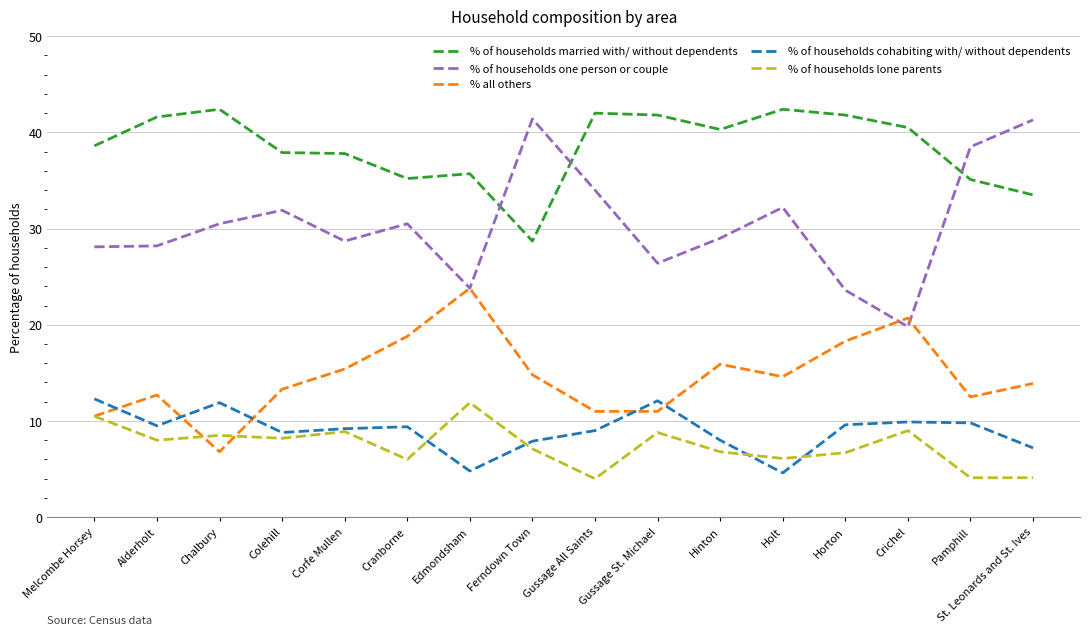

Which series has the largest total across all categories?

% of households married with/ without dependents